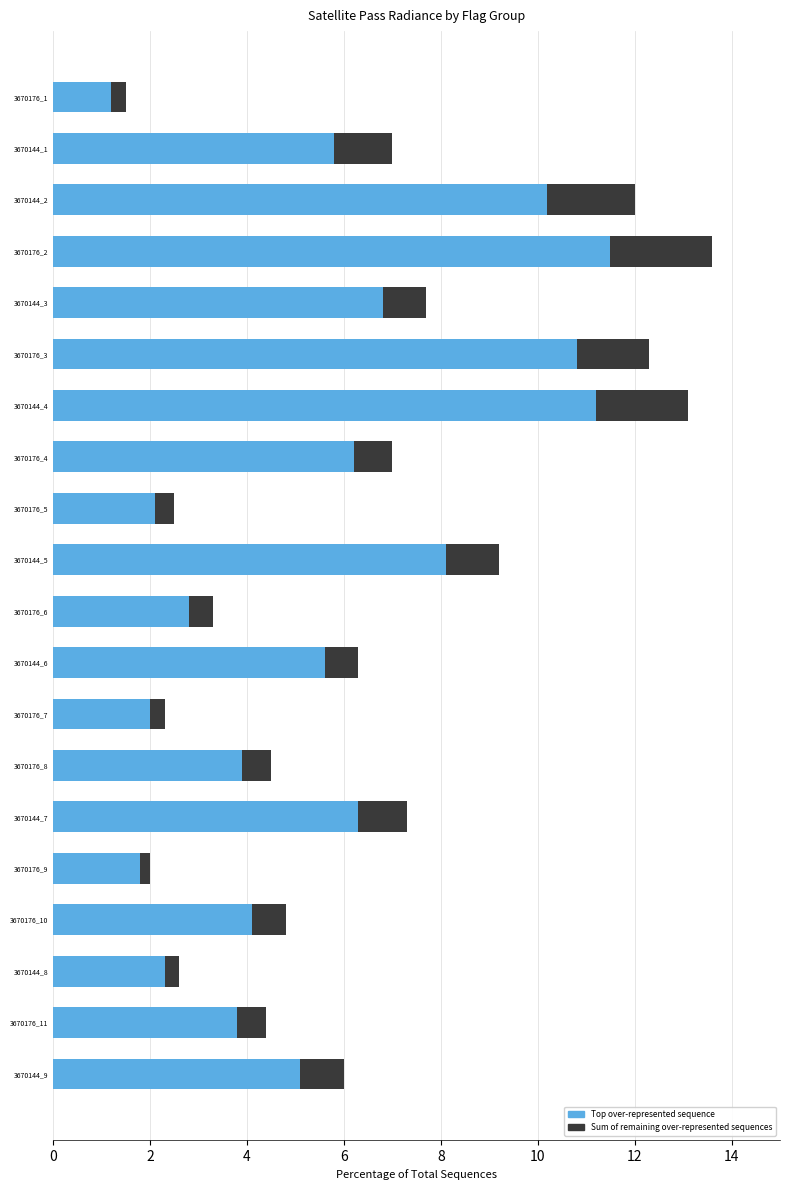

Is it true that Top over-represented sequence equals 6.3 at 3670144_7?

True